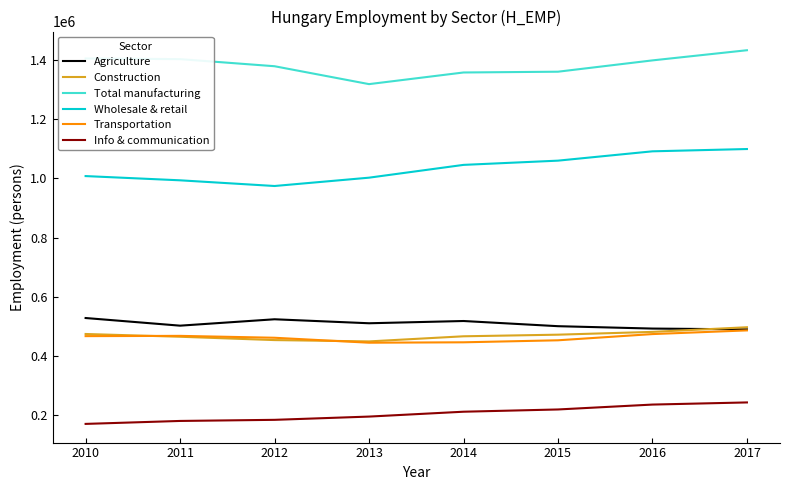

What are all the series names shown in the legend?

Agriculture, Construction, Total manufacturing, Wholesale & retail, Transportation, Info & communication